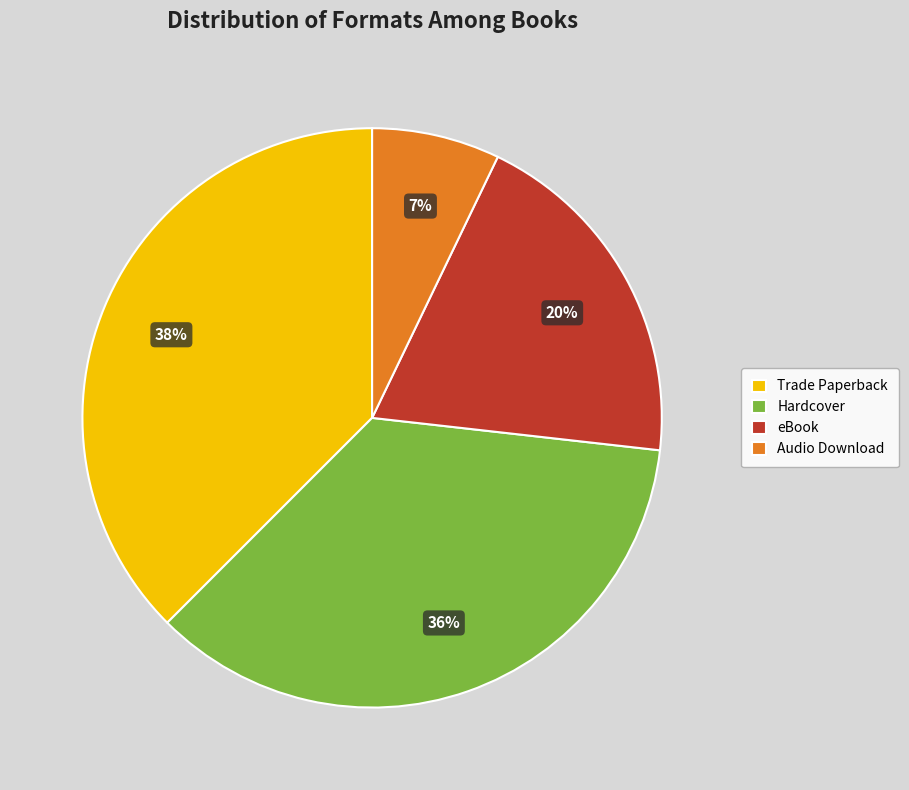

Combined, do Hardcover and eBook account for over 50%?

Yes